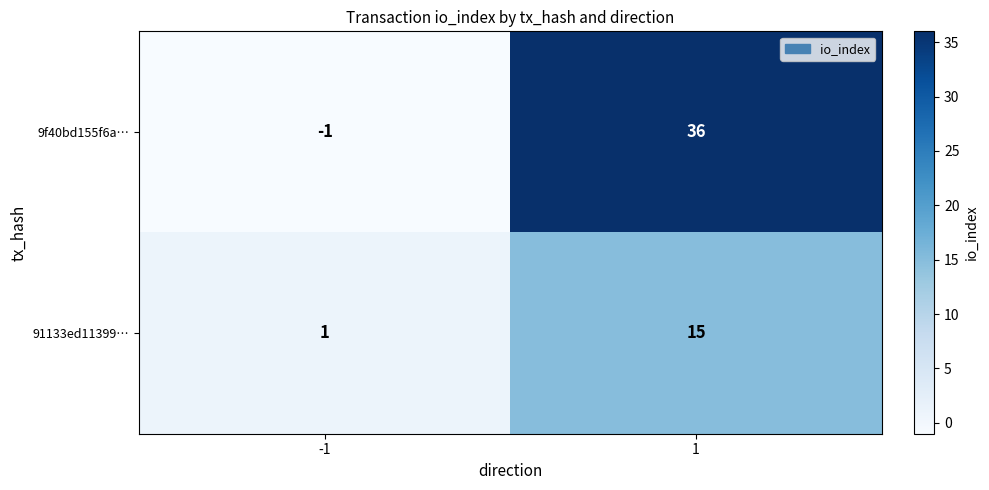

The value of 9f40bd155f6a… at 1 is 36. True or false?

True